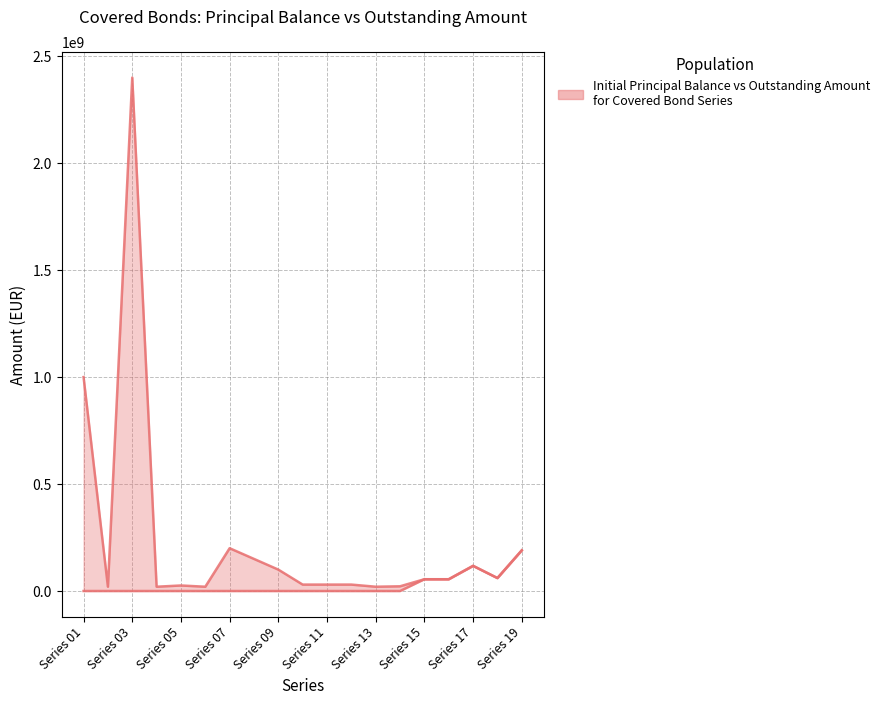

At which category does the chart reach its minimum across all series?

Series 01